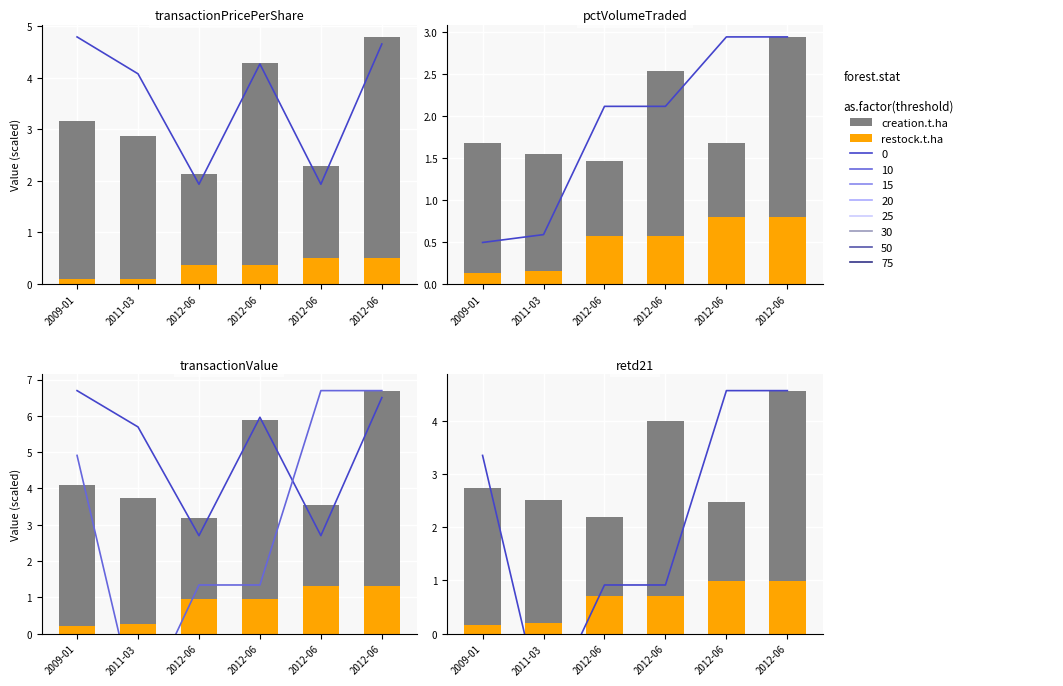

At which category is the sum across all series the highest?

2012-06